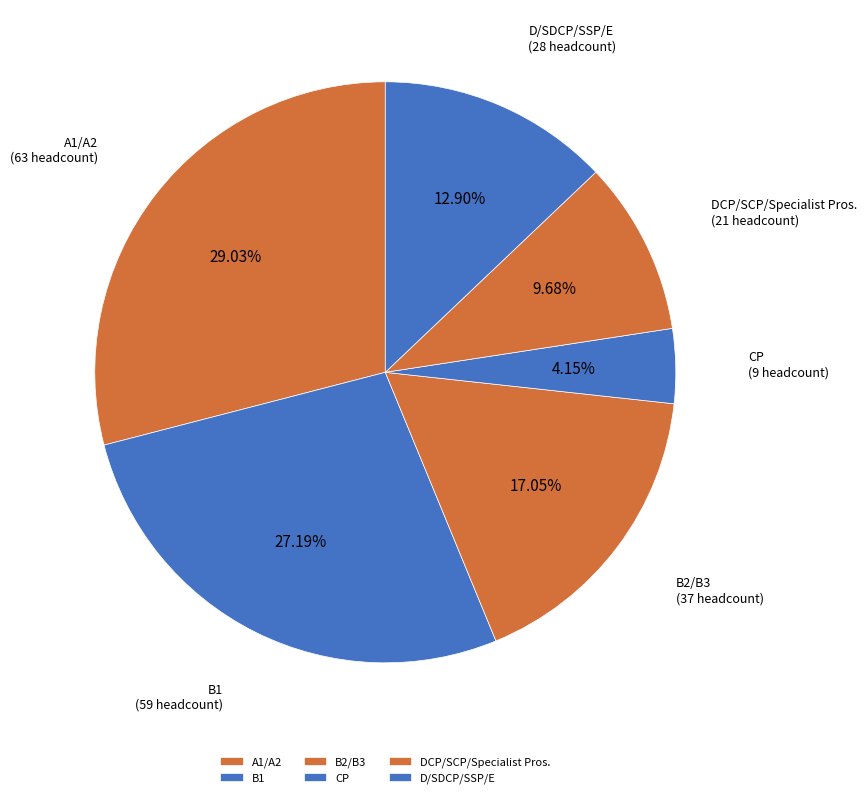

What is the ratio of the value at A1/A2 to the value at DCP/SCP/Specialist Pros.?

3.0